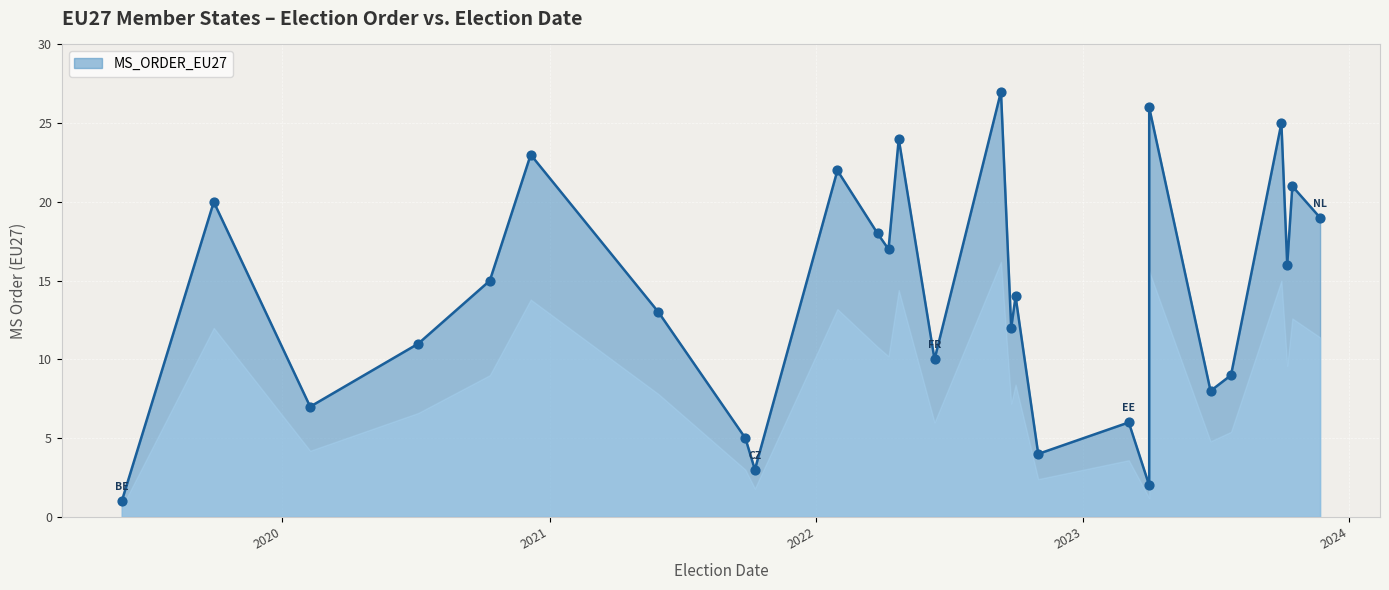

Between 2021-09-26 and 2023-09-30, which is larger?

2023-09-30